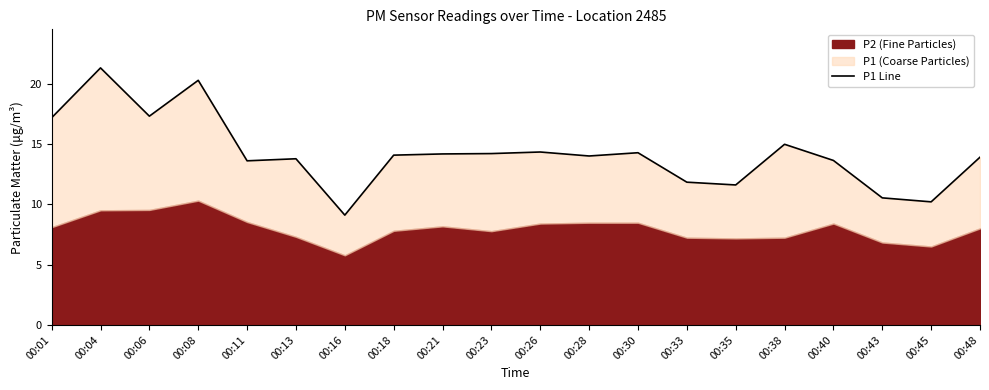

The value at 00:45 is 10.2. True or false?

True